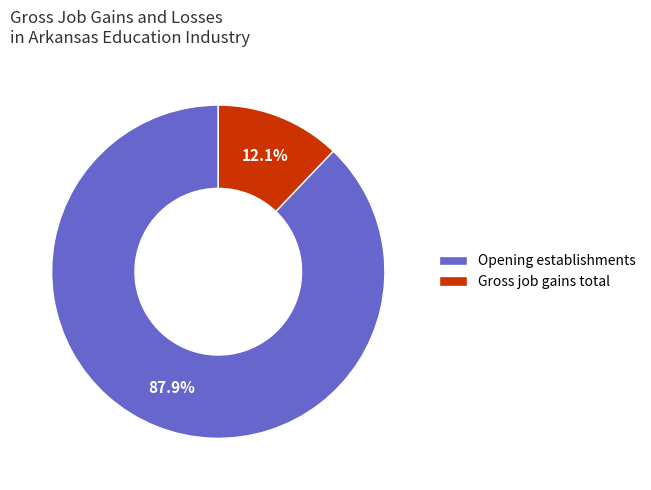

Which has a higher value, Opening establishments or Gross job gains total?

Opening establishments